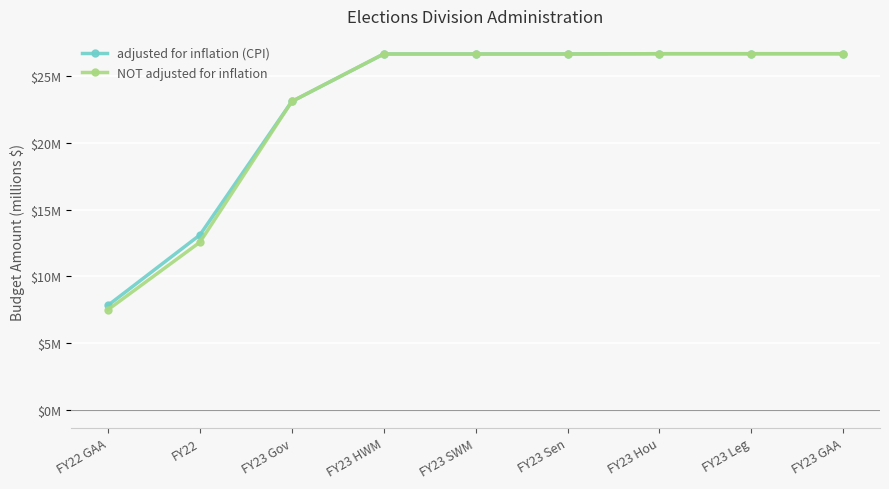

Between FY23 Sen and FY23 Leg, which series saw the biggest shift?

adjusted for inflation (CPI)